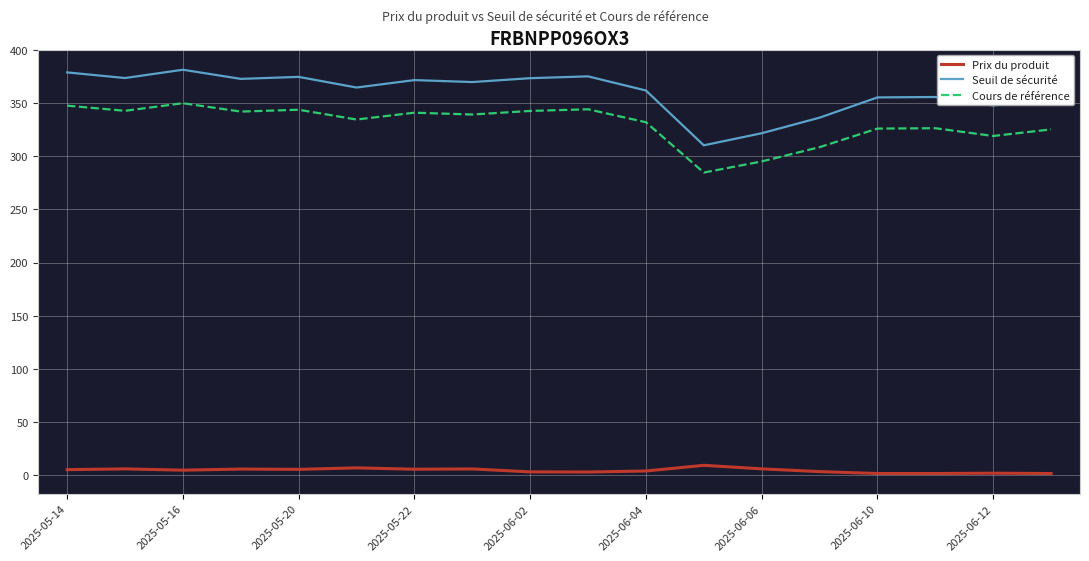

What is the greatest value displayed?

381.5